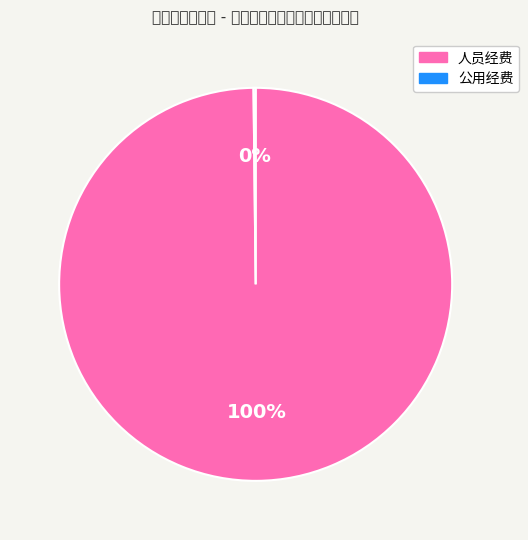

Rank the categories by value from highest to lowest.

人员经费, 公用经费